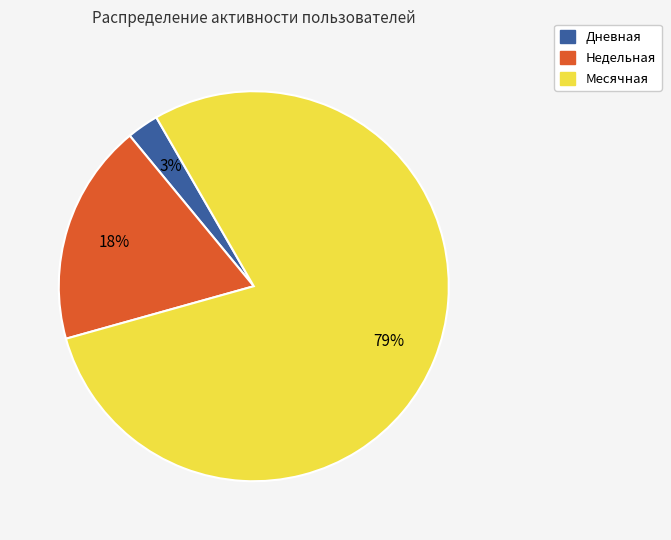

How many slices are in this pie chart?

3